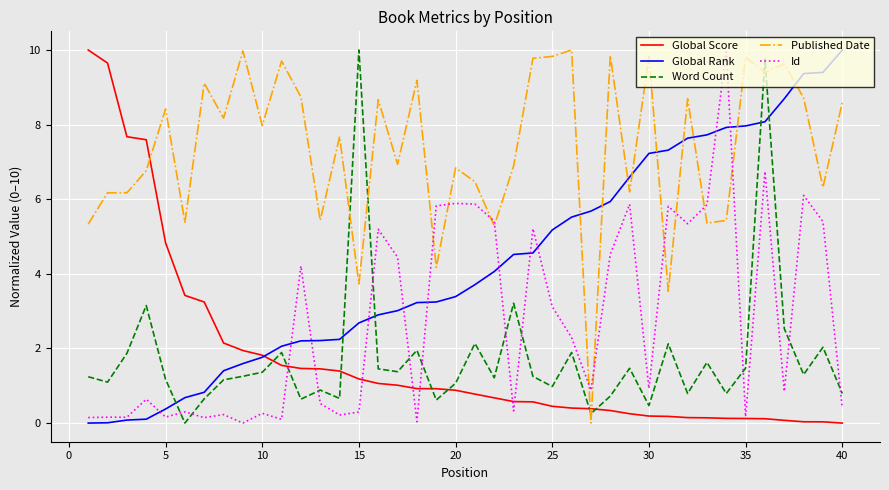

What is the difference between the maximum and minimum values in the Global Score series?

10.0